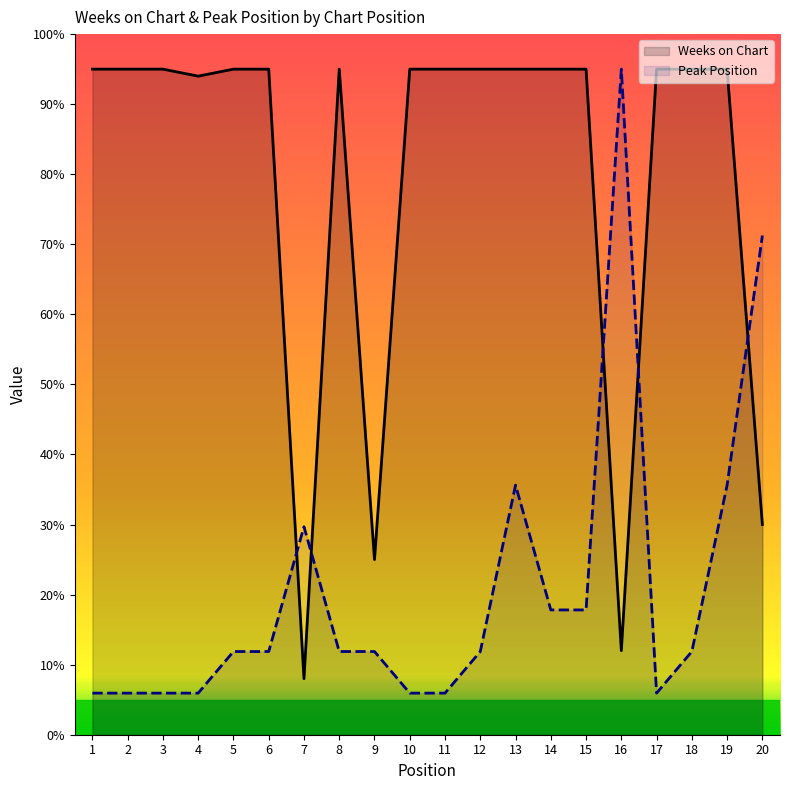

What is the value of the Weeks on Chart point at the 5th from the left?

95.0